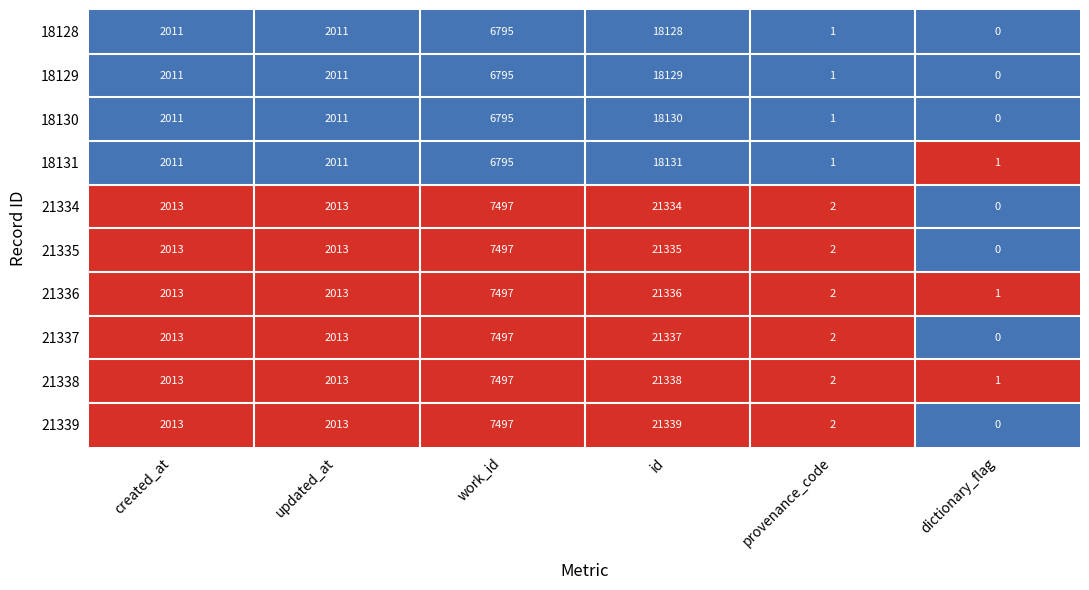

At which category does the chart reach its minimum across all series?

dictionary_flag